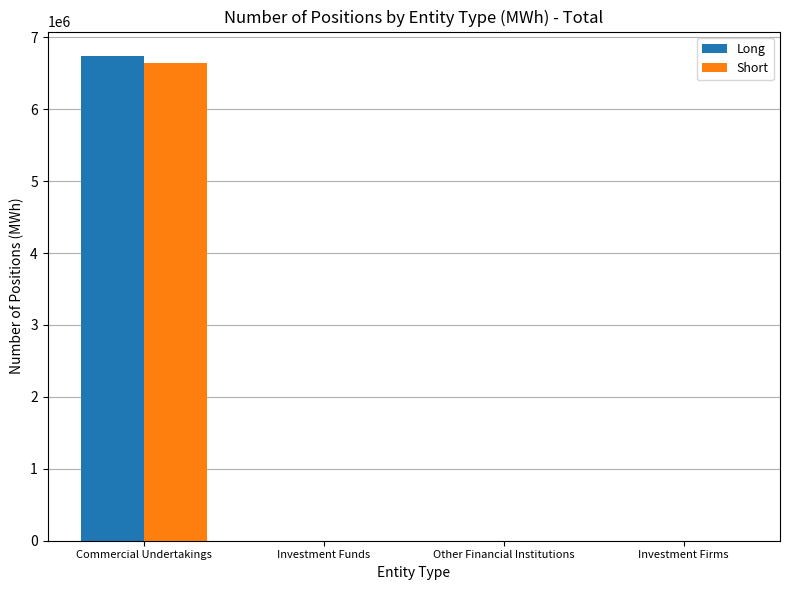

At which category is the sum across all series the highest?

Commercial Undertakings